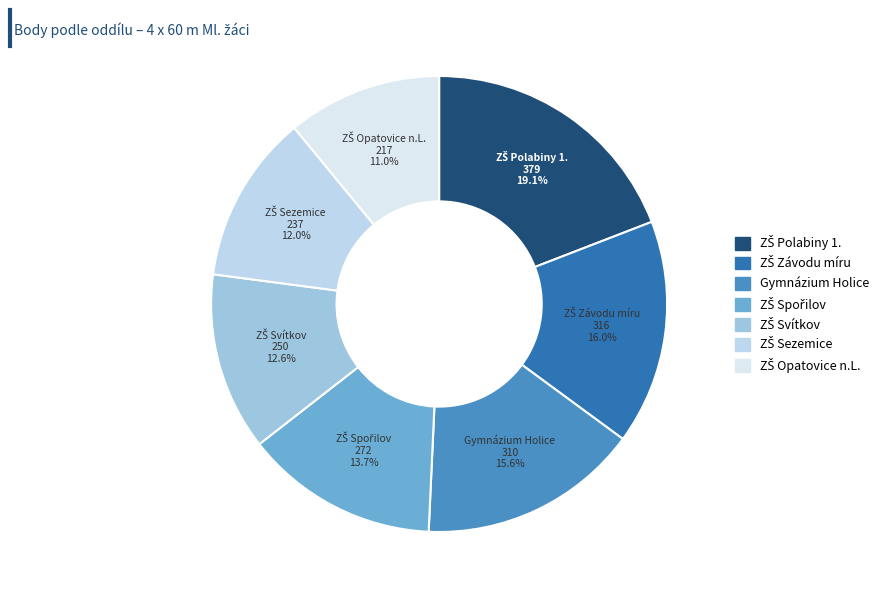

To the nearest percent, what is the difference between the largest and smallest slice percentages?

8%